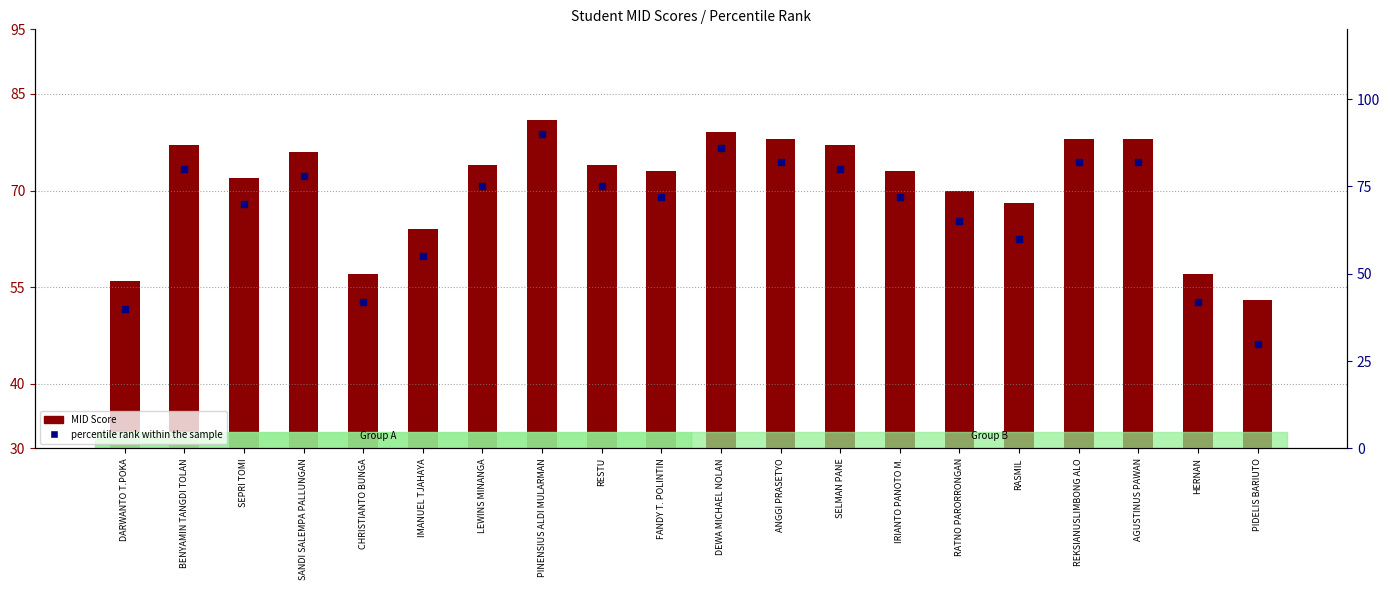

Which series contains the highest Y value?

percentile rank within the sample